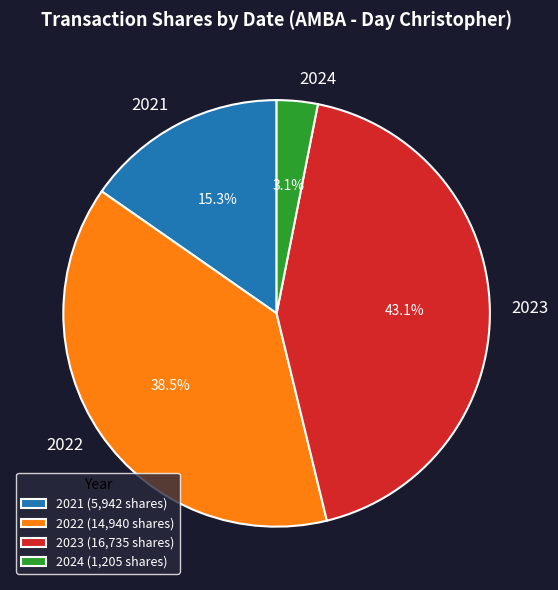

Approximately how many times larger is the value at 2021 compared to 2023?

0.4